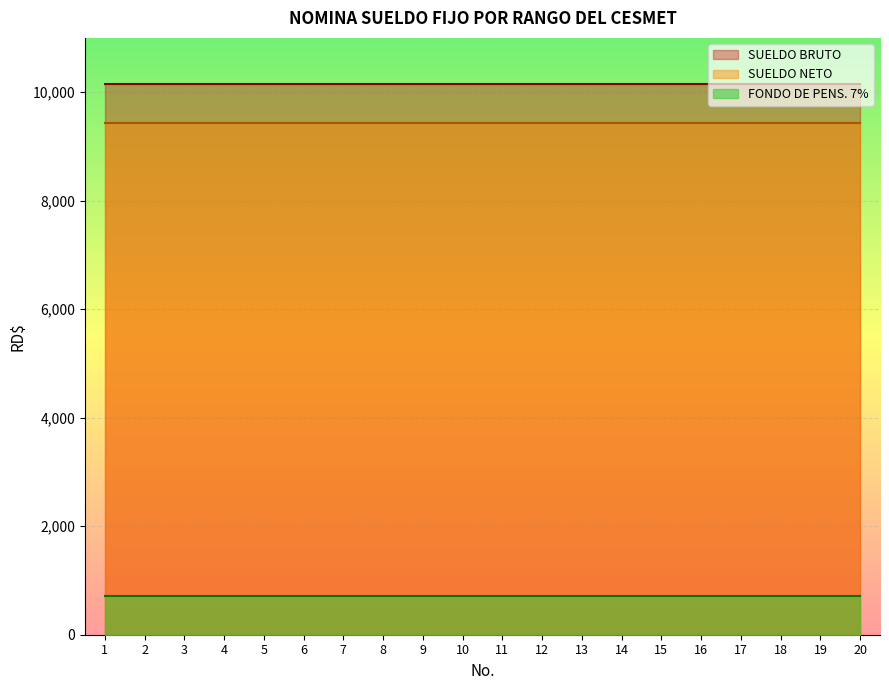

What are all the series names shown in the legend?

SUELDO BRUTO, SUELDO NETO, FONDO DE PENS. 7%